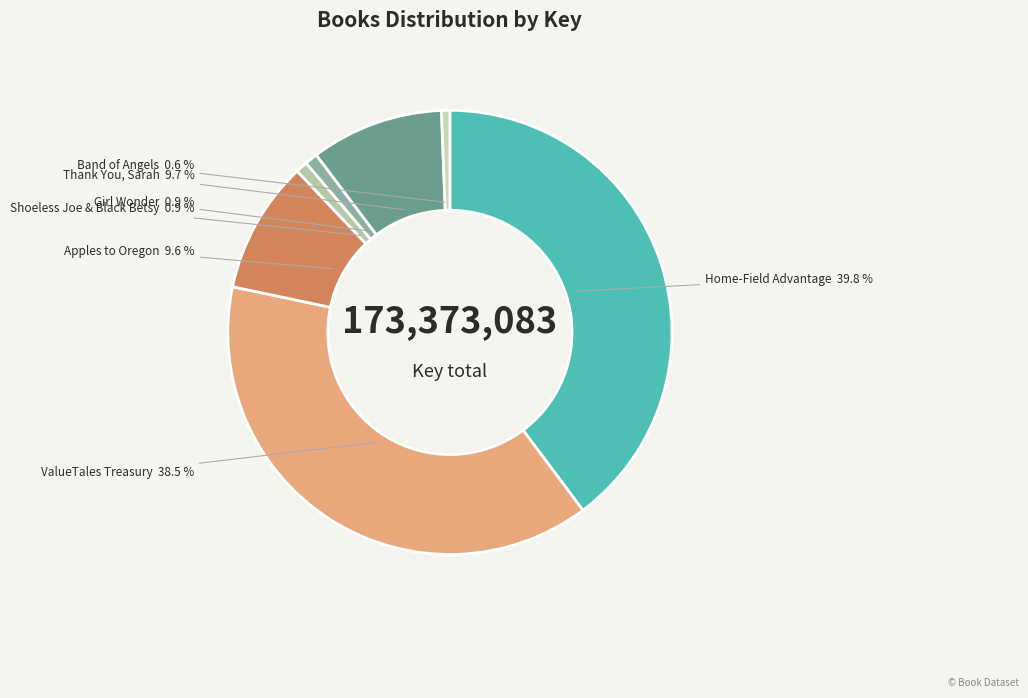

Is it true that Apples to Oregon is 10% of the pie?

True